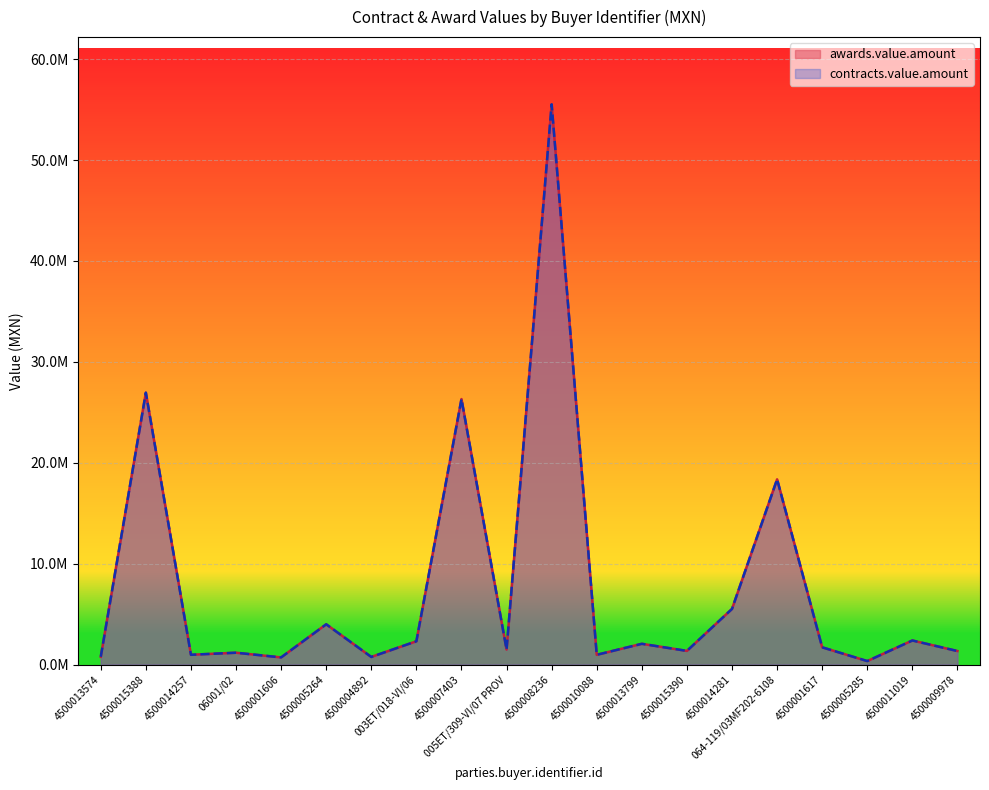

How many lines are shown in the chart?

2